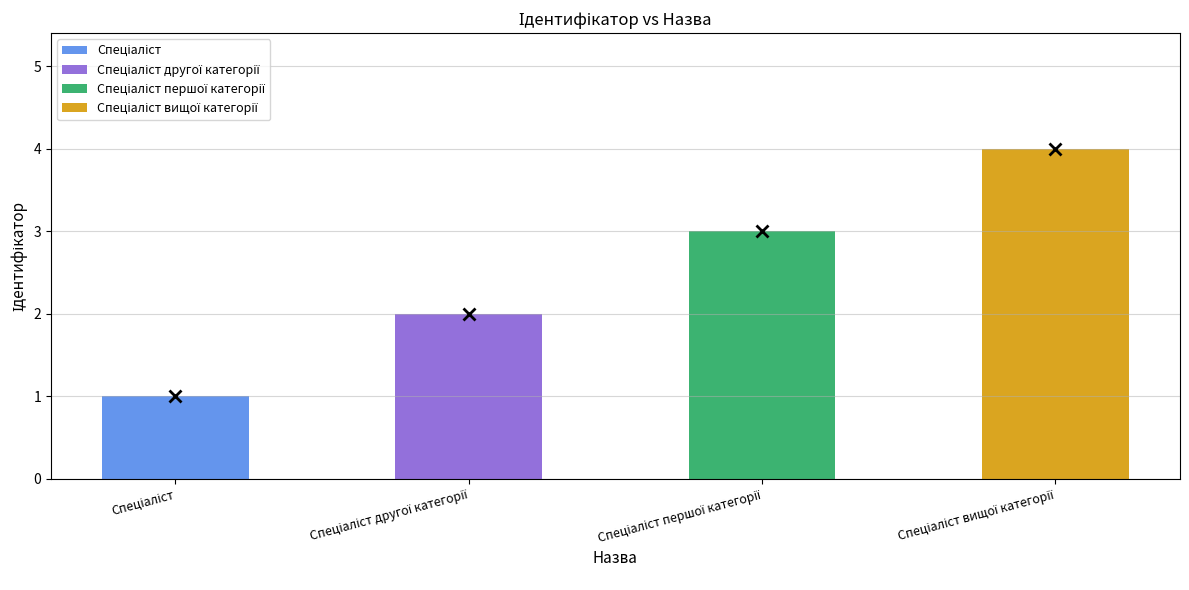

Does the chart contain any negative values?

No